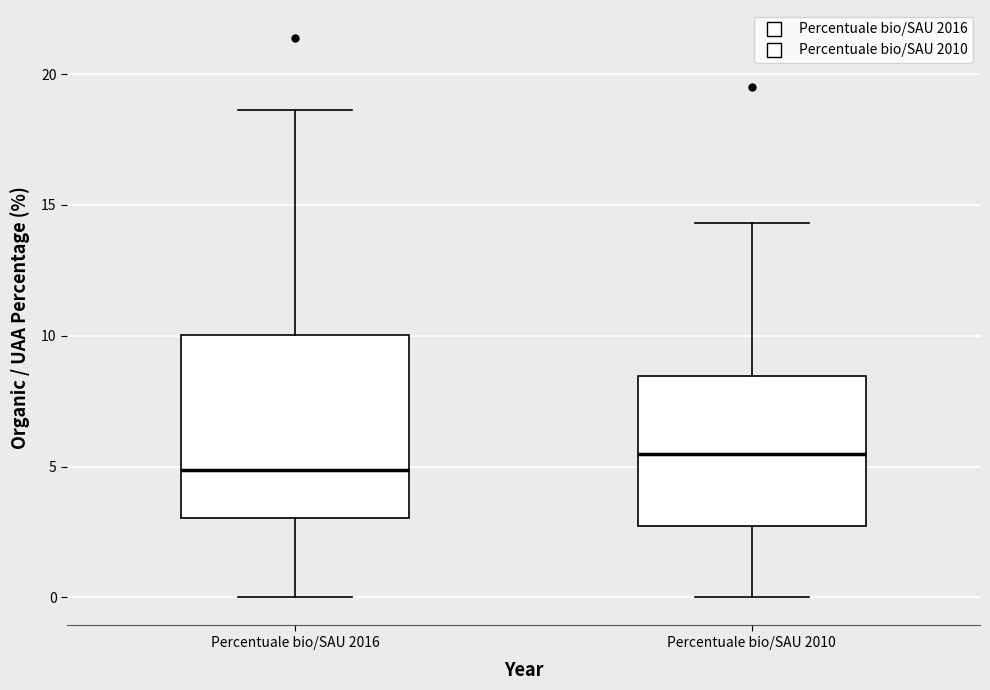

Which box's median line is the lowest?

Percentuale bio/SAU 2016